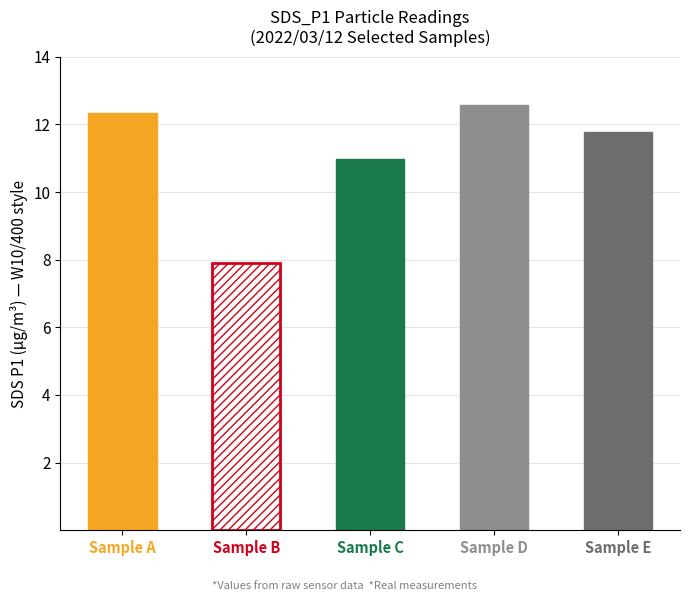

Does the chart contain stacked bars?

No